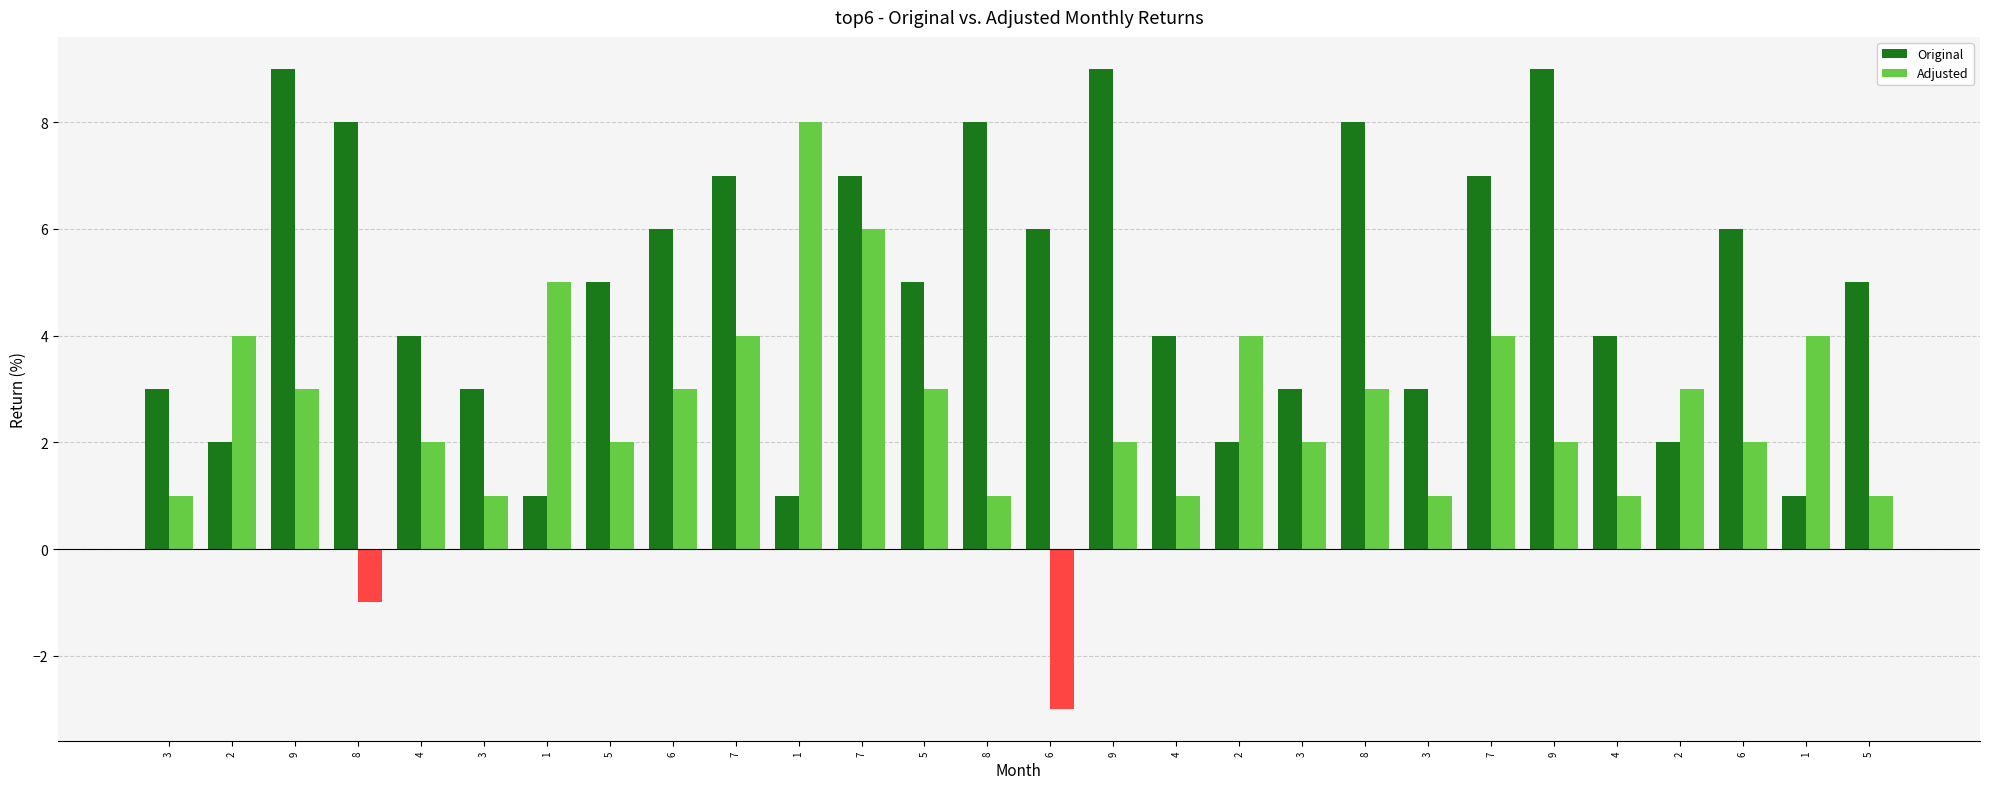

What is the value of the 1st bar from the left?

3